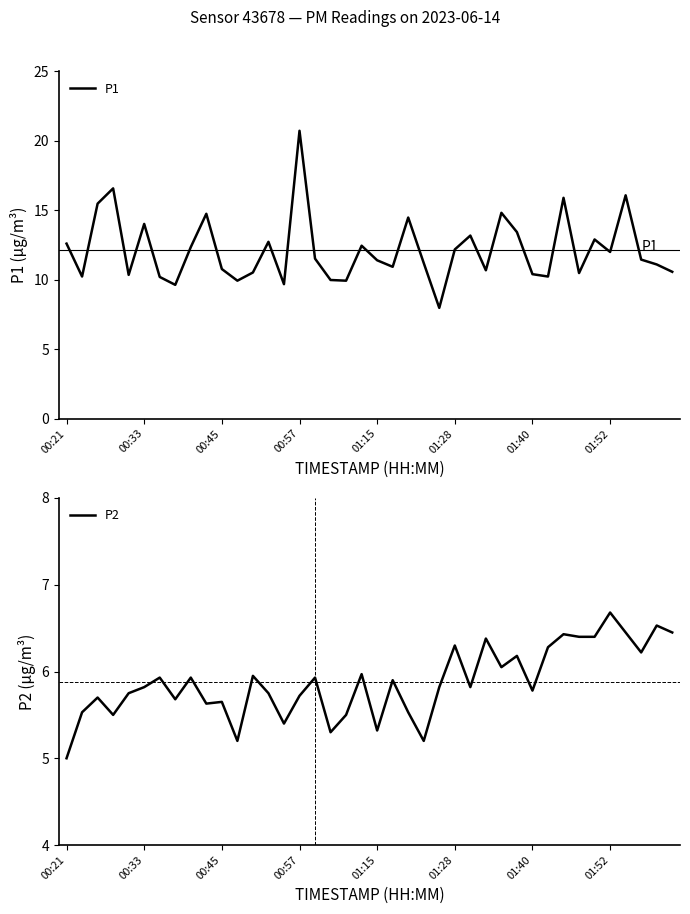

What is the lowest value of the P2 series?

5.0